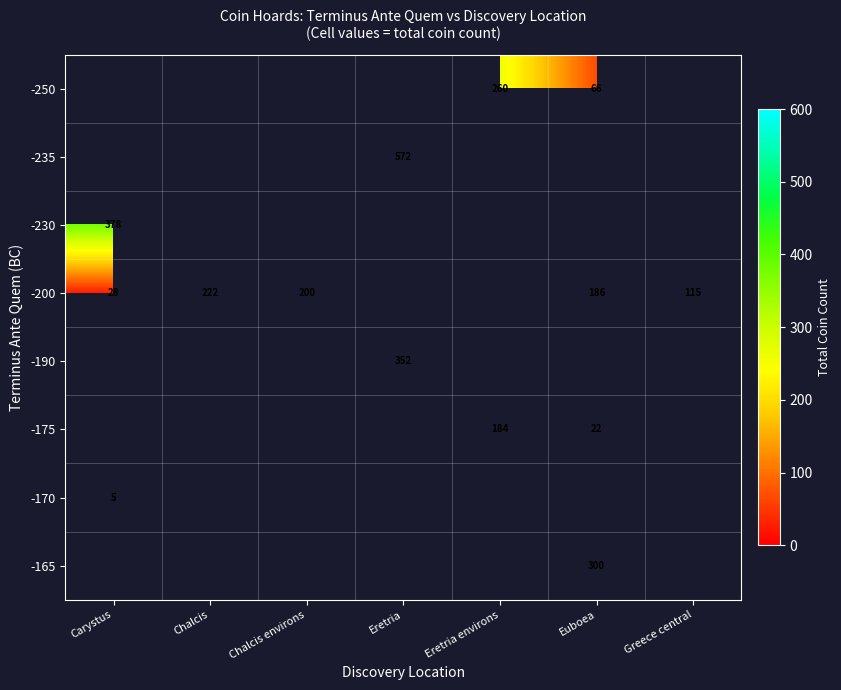

How many distinct data groups are displayed?

8